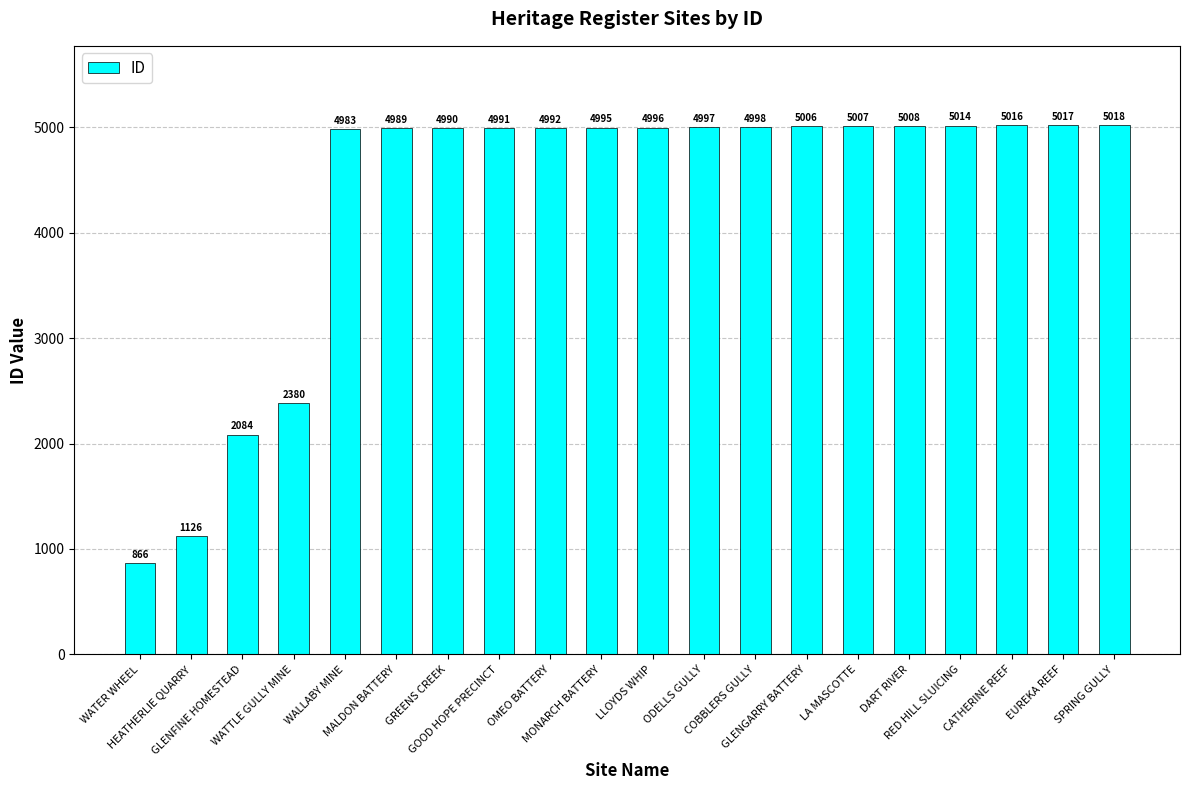

How many bars are there in total?

20